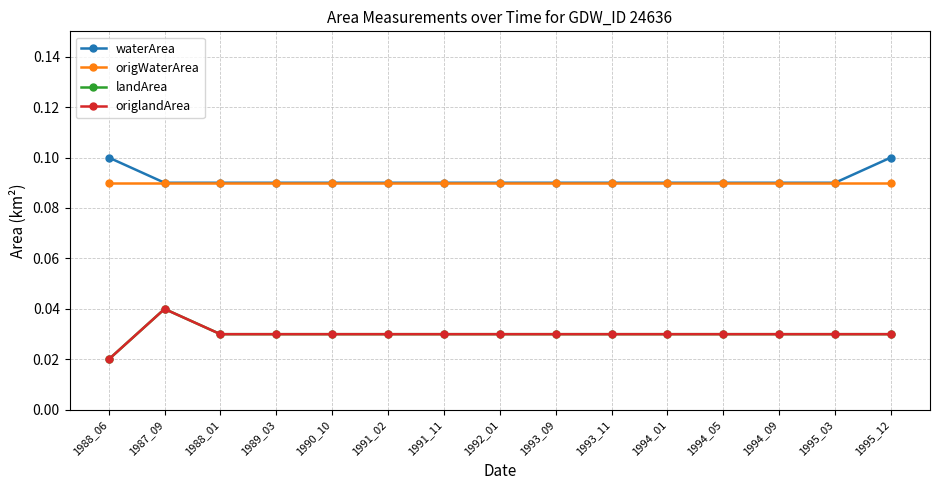

Rank the series by their maximum value, from highest to lowest.

waterArea, origWaterArea, landArea, origlandArea